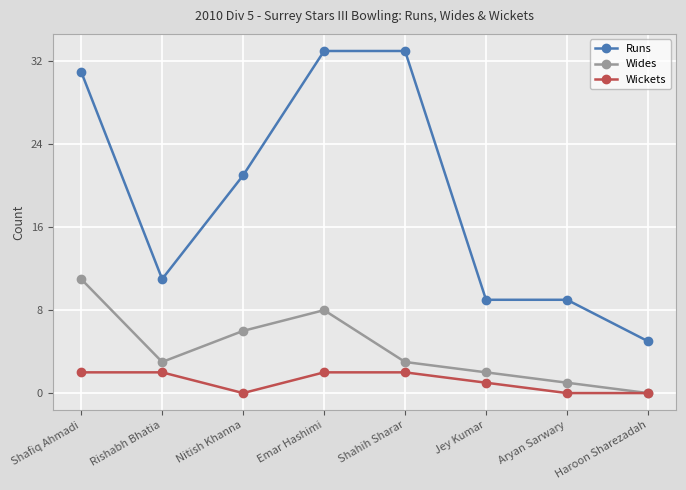

Reading left to right, list all the values displayed in this chart.

Runs: Shafiq Ahmadi=31	Rishabh Bhatia=11	Nitish Khanna=21	Emar Hashimi=33	Shahih Sharar=33	Jey Kumar=9	Aryan Sarwary=9	Haroon Sharezadah=5
Wides: Shafiq Ahmadi=11	Rishabh Bhatia=3	Nitish Khanna=6	Emar Hashimi=8	Shahih Sharar=3	Jey Kumar=2	Aryan Sarwary=1	Haroon Sharezadah=0
Wickets: Shafiq Ahmadi=2	Rishabh Bhatia=2	Nitish Khanna=0	Emar Hashimi=2	Shahih Sharar=2	Jey Kumar=1	Aryan Sarwary=0	Haroon Sharezadah=0